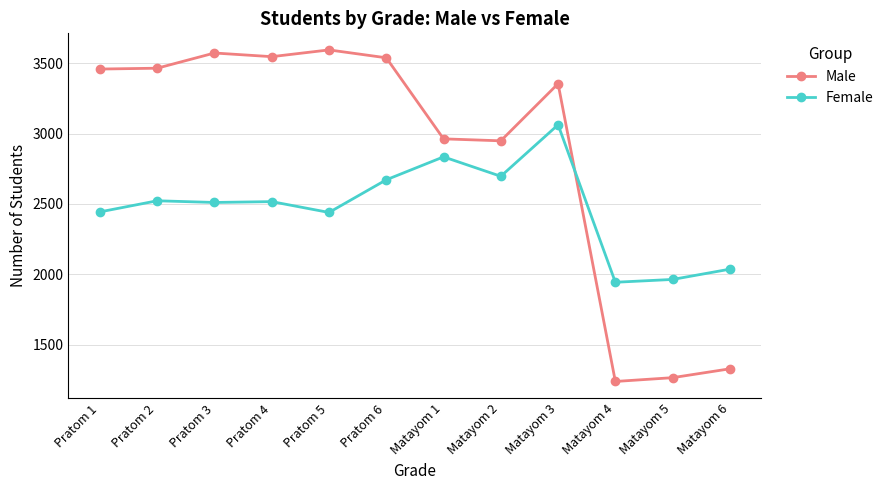

Which series ends up on top after the final intersection of Male and Female?

Female